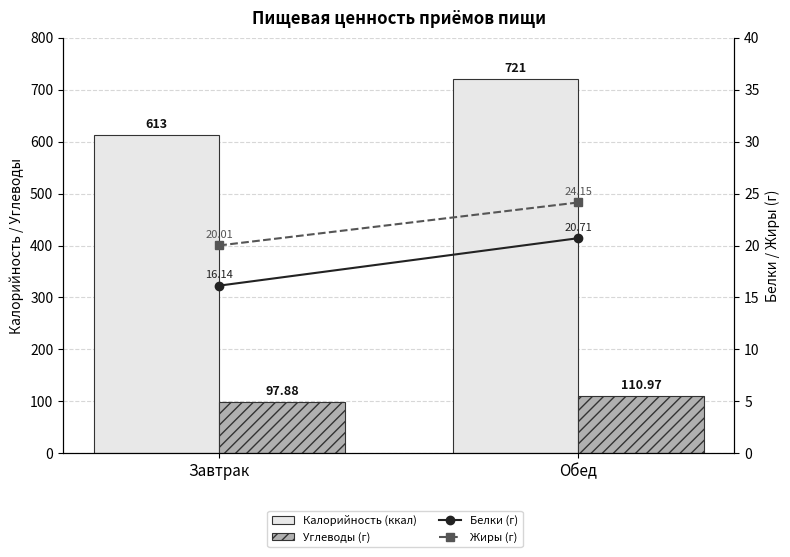

What is the difference between the highest and lowest values at Завтрак?

596.9